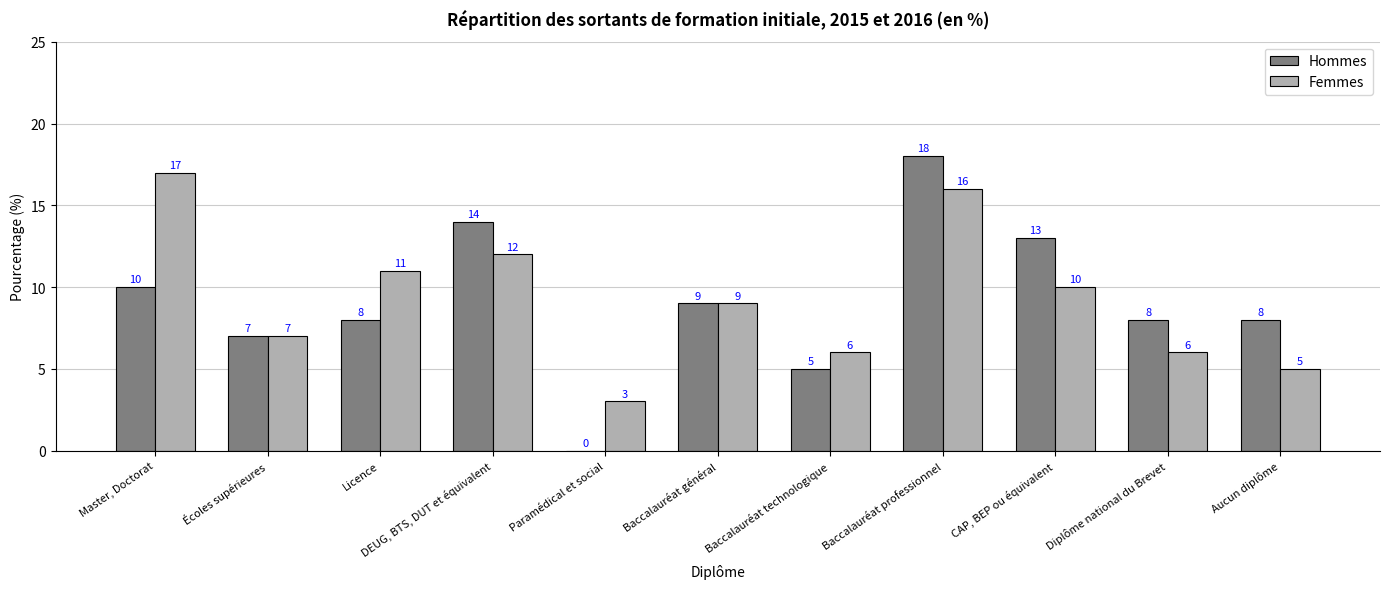

Which series has the largest total across all categories?

Femmes